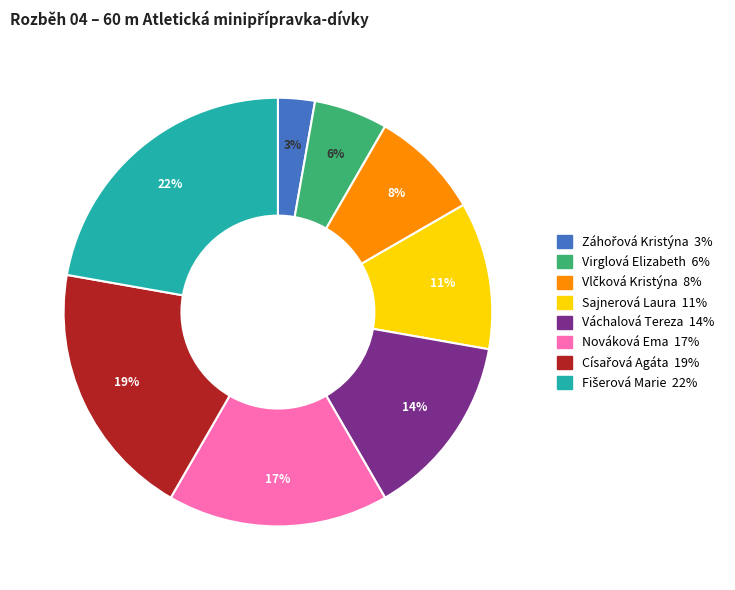

To the nearest percent, what portion does Virglová Elizabeth represent?

6%